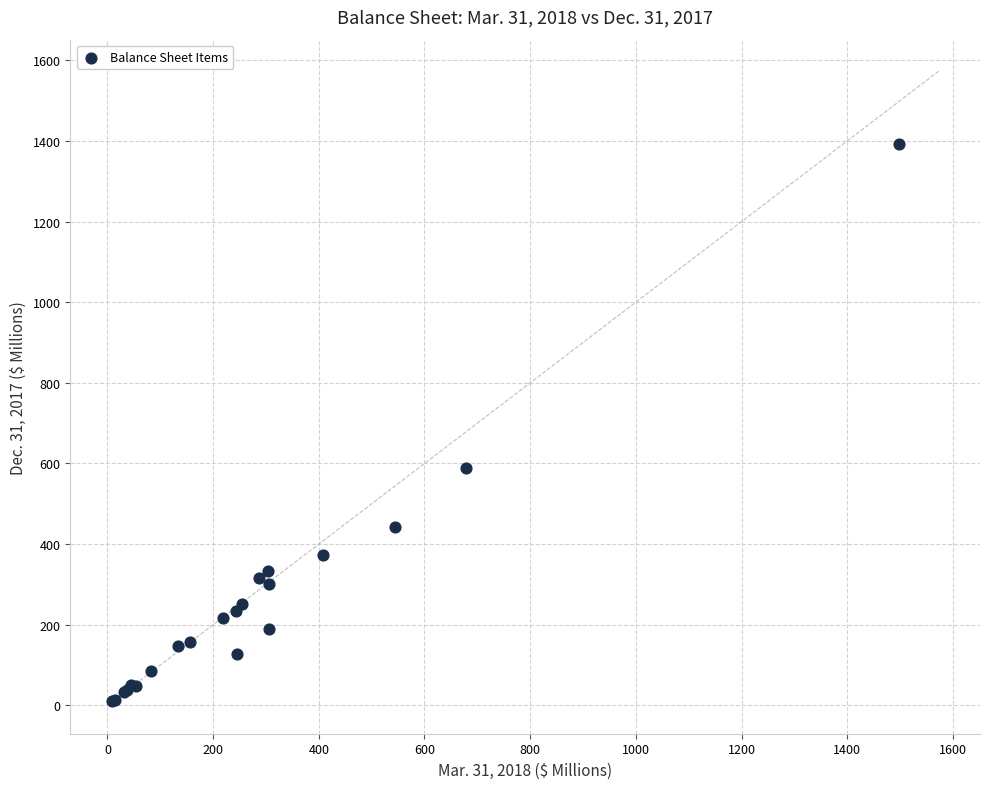

What Y value in the scatter plot is closest to 700?

588.6